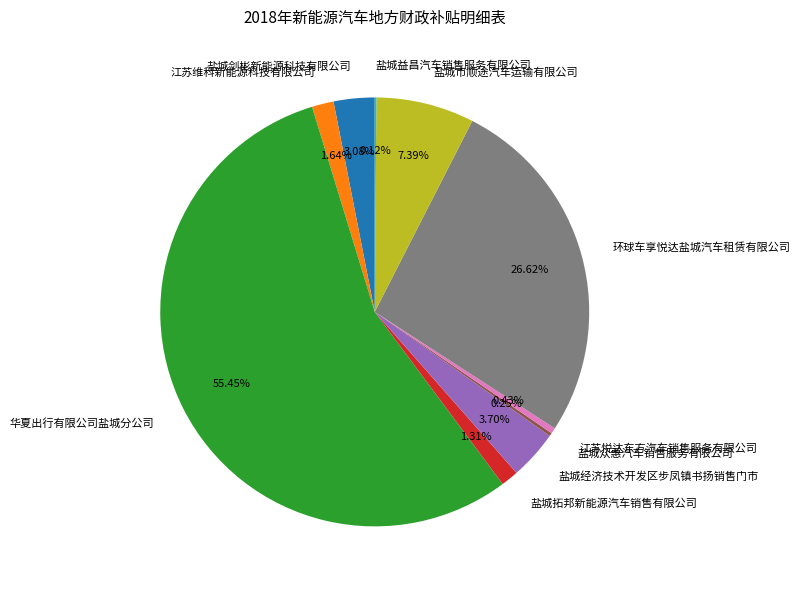

To the nearest percent, what is the combined percentage of 江苏维科新能源科技有限公司 and 盐城市顺途汽车运输有限公司?

9%